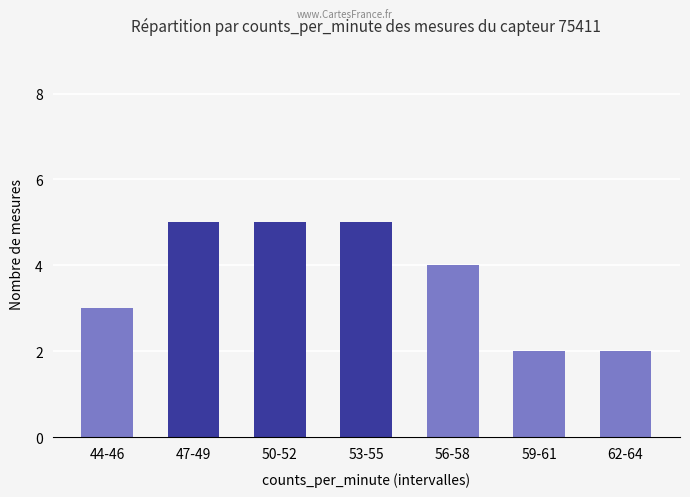

How many bars are there in total?

7